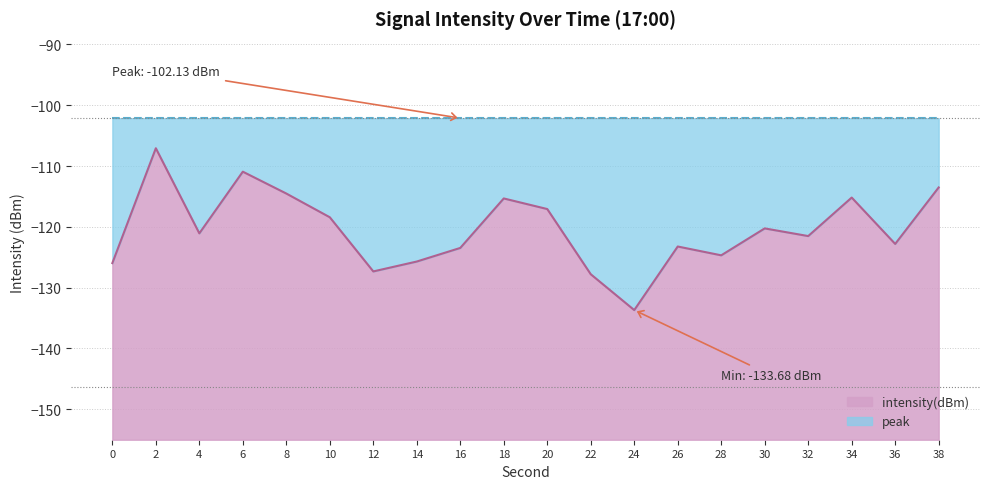

What is the sum of all values?

-2409.5